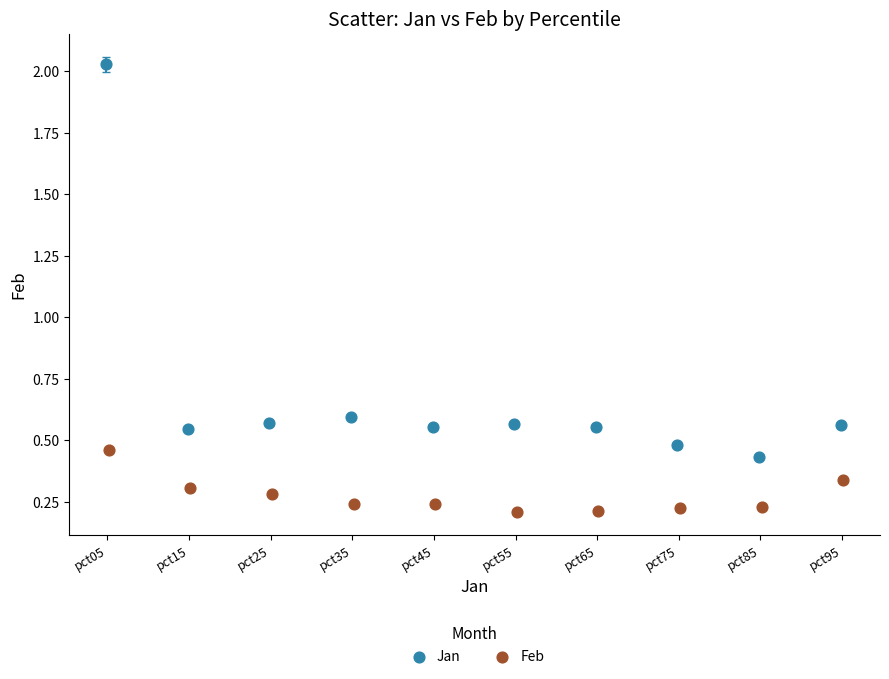

Which series reaches the maximum Y coordinate?

Jan